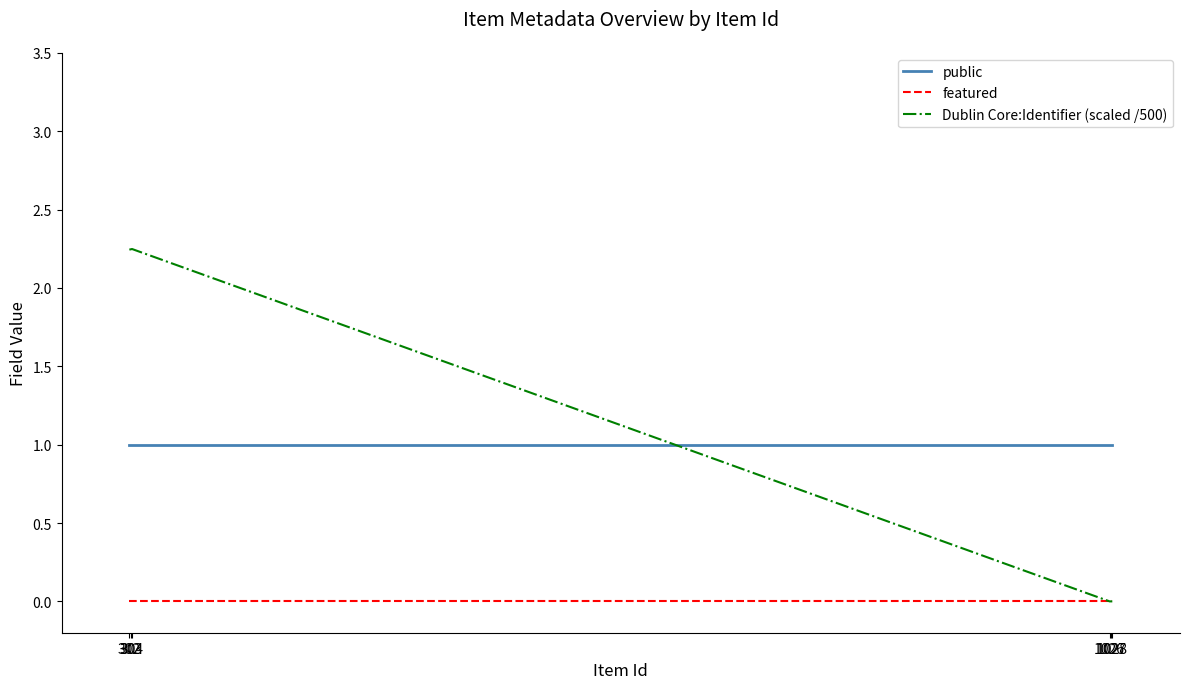

Rank the series by their maximum value, from highest to lowest.

Dublin Core:Identifier (scaled /500), public, featured